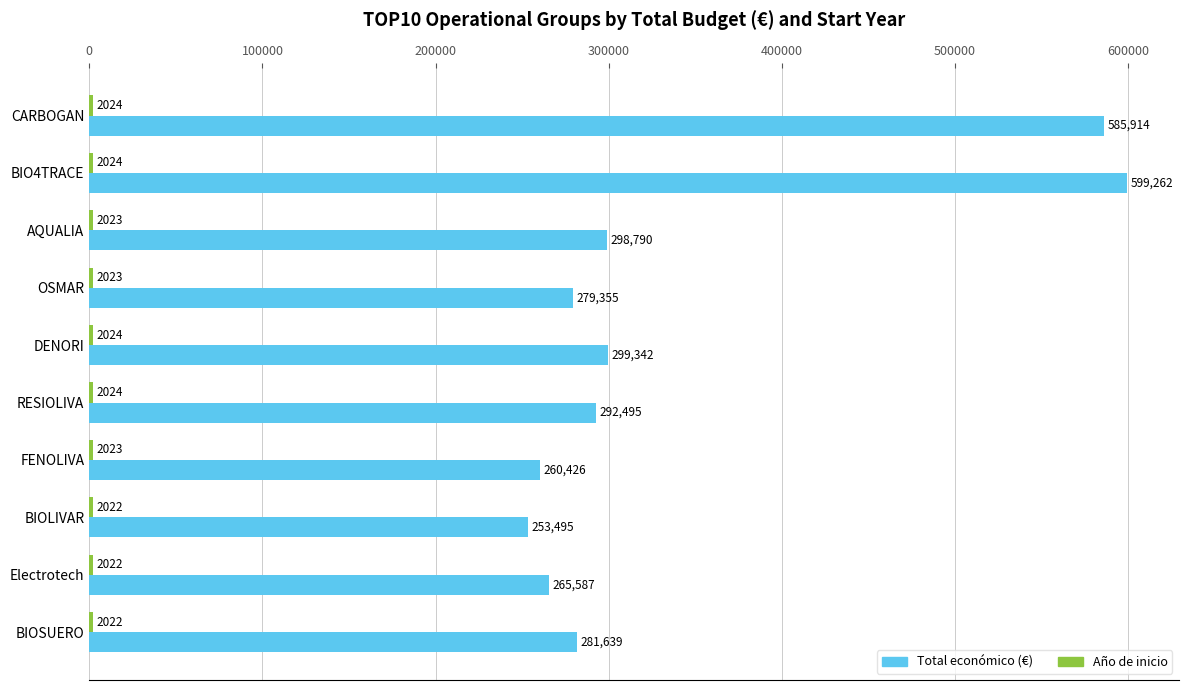

What value does the Total económico (€) series have at AQUALIA, to the nearest 50?

298800